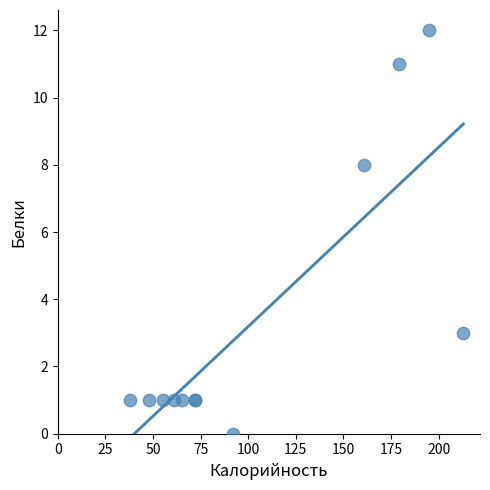

What Y value in the scatter plot is closest to 6?

8